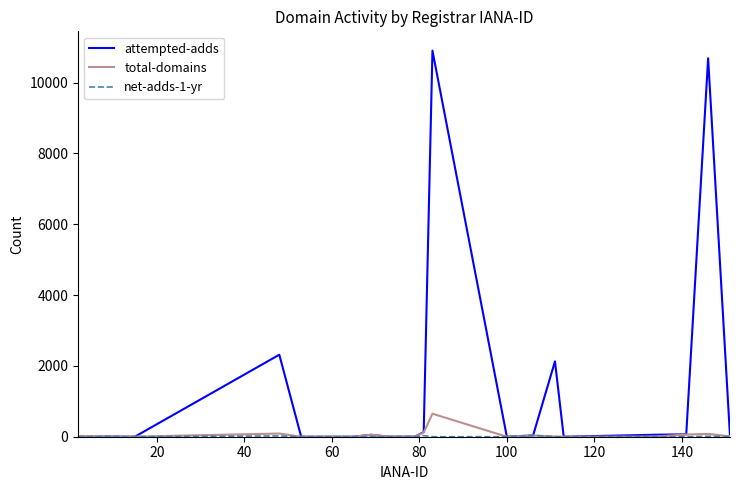

Which series has the largest total across all categories?

attempted-adds